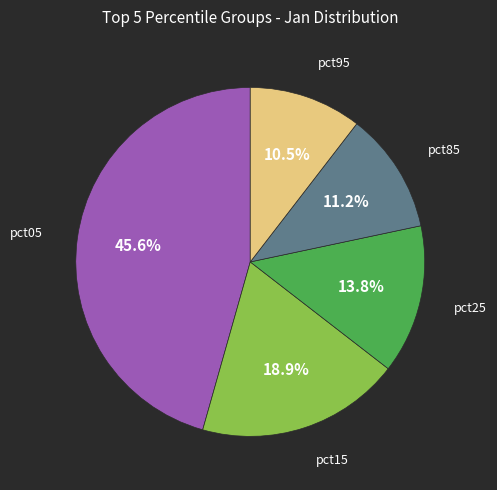

To the nearest percent, what is the average slice percentage?

20%